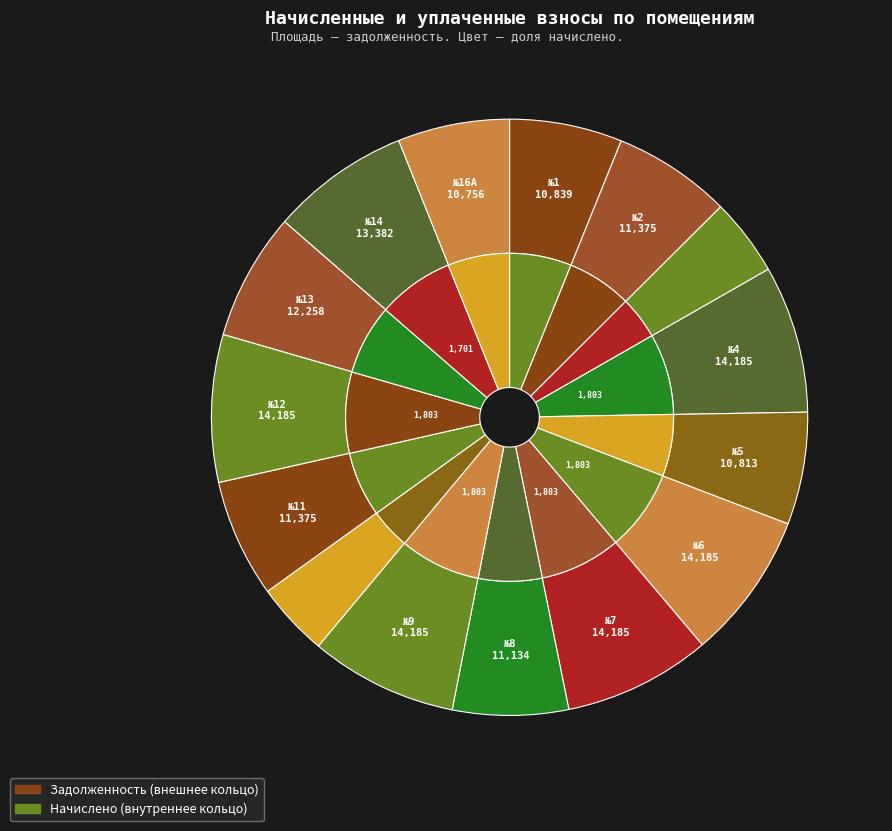

Which has a higher value, 4 or 7?

4